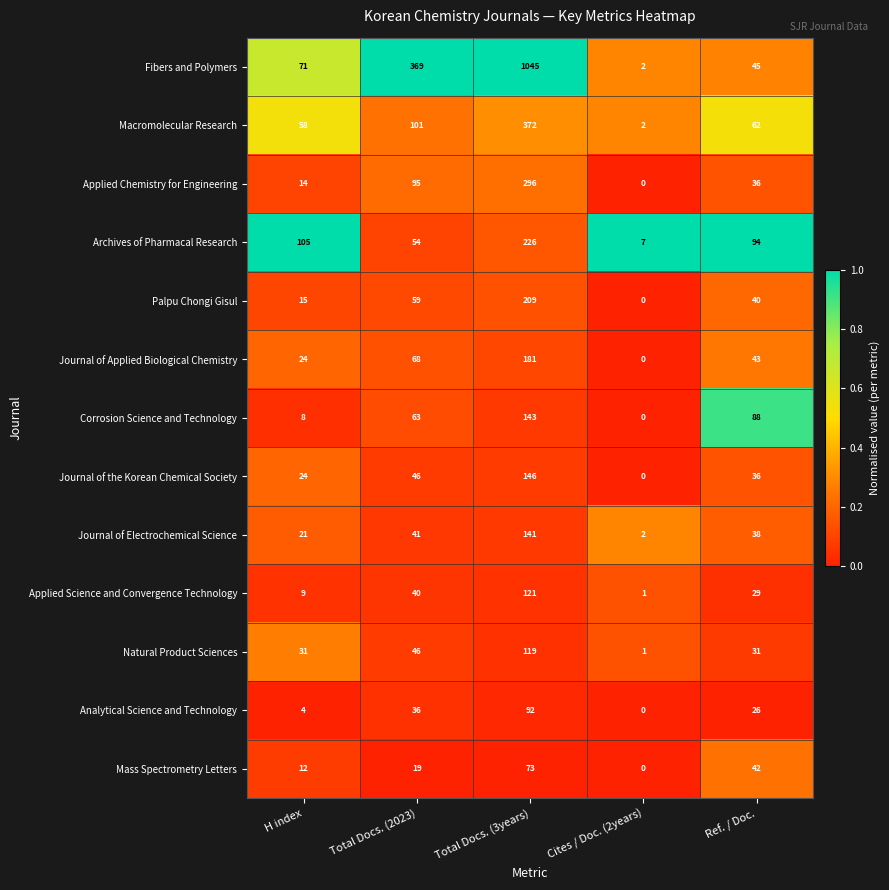

Rank the series by their maximum value, from highest to lowest.

Fibers and Polymers, Macromolecular Research, Applied Chemistry for Engineering, Archives of Pharmacal Research, Palpu Chongi Gisul, Journal of Applied Biological Chemistry, Journal of the Korean Chemical Society, Corrosion Science and Technology, Journal of Electrochemical Science, Applied Science and Convergence Technology, Natural Product Sciences, Analytical Science and Technology, Mass Spectrometry Letters